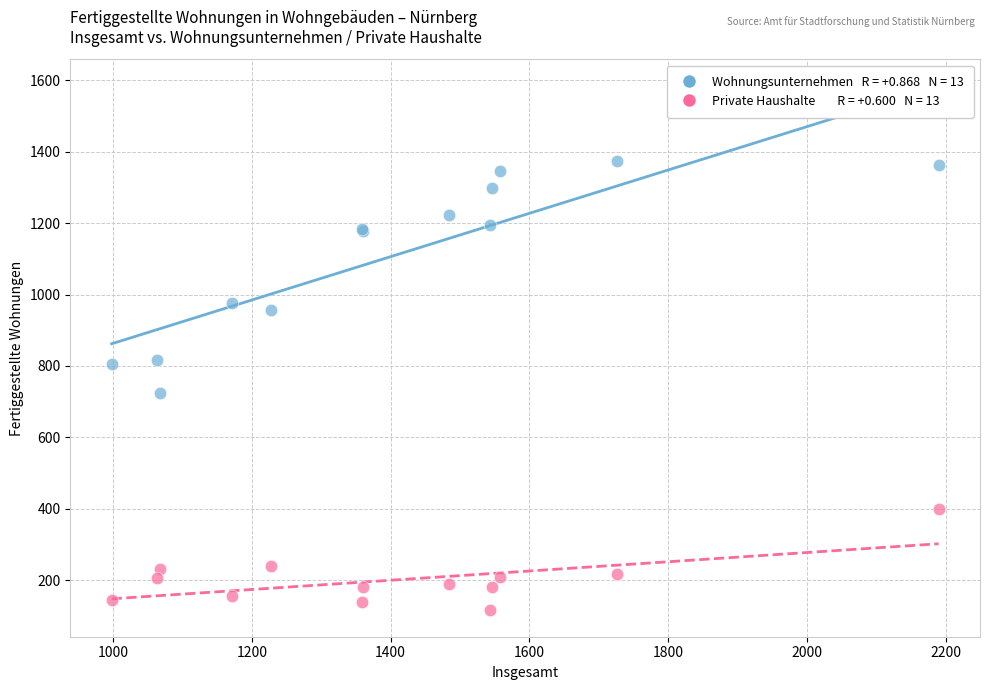

Across all series, what Y value is closest to 744?

724